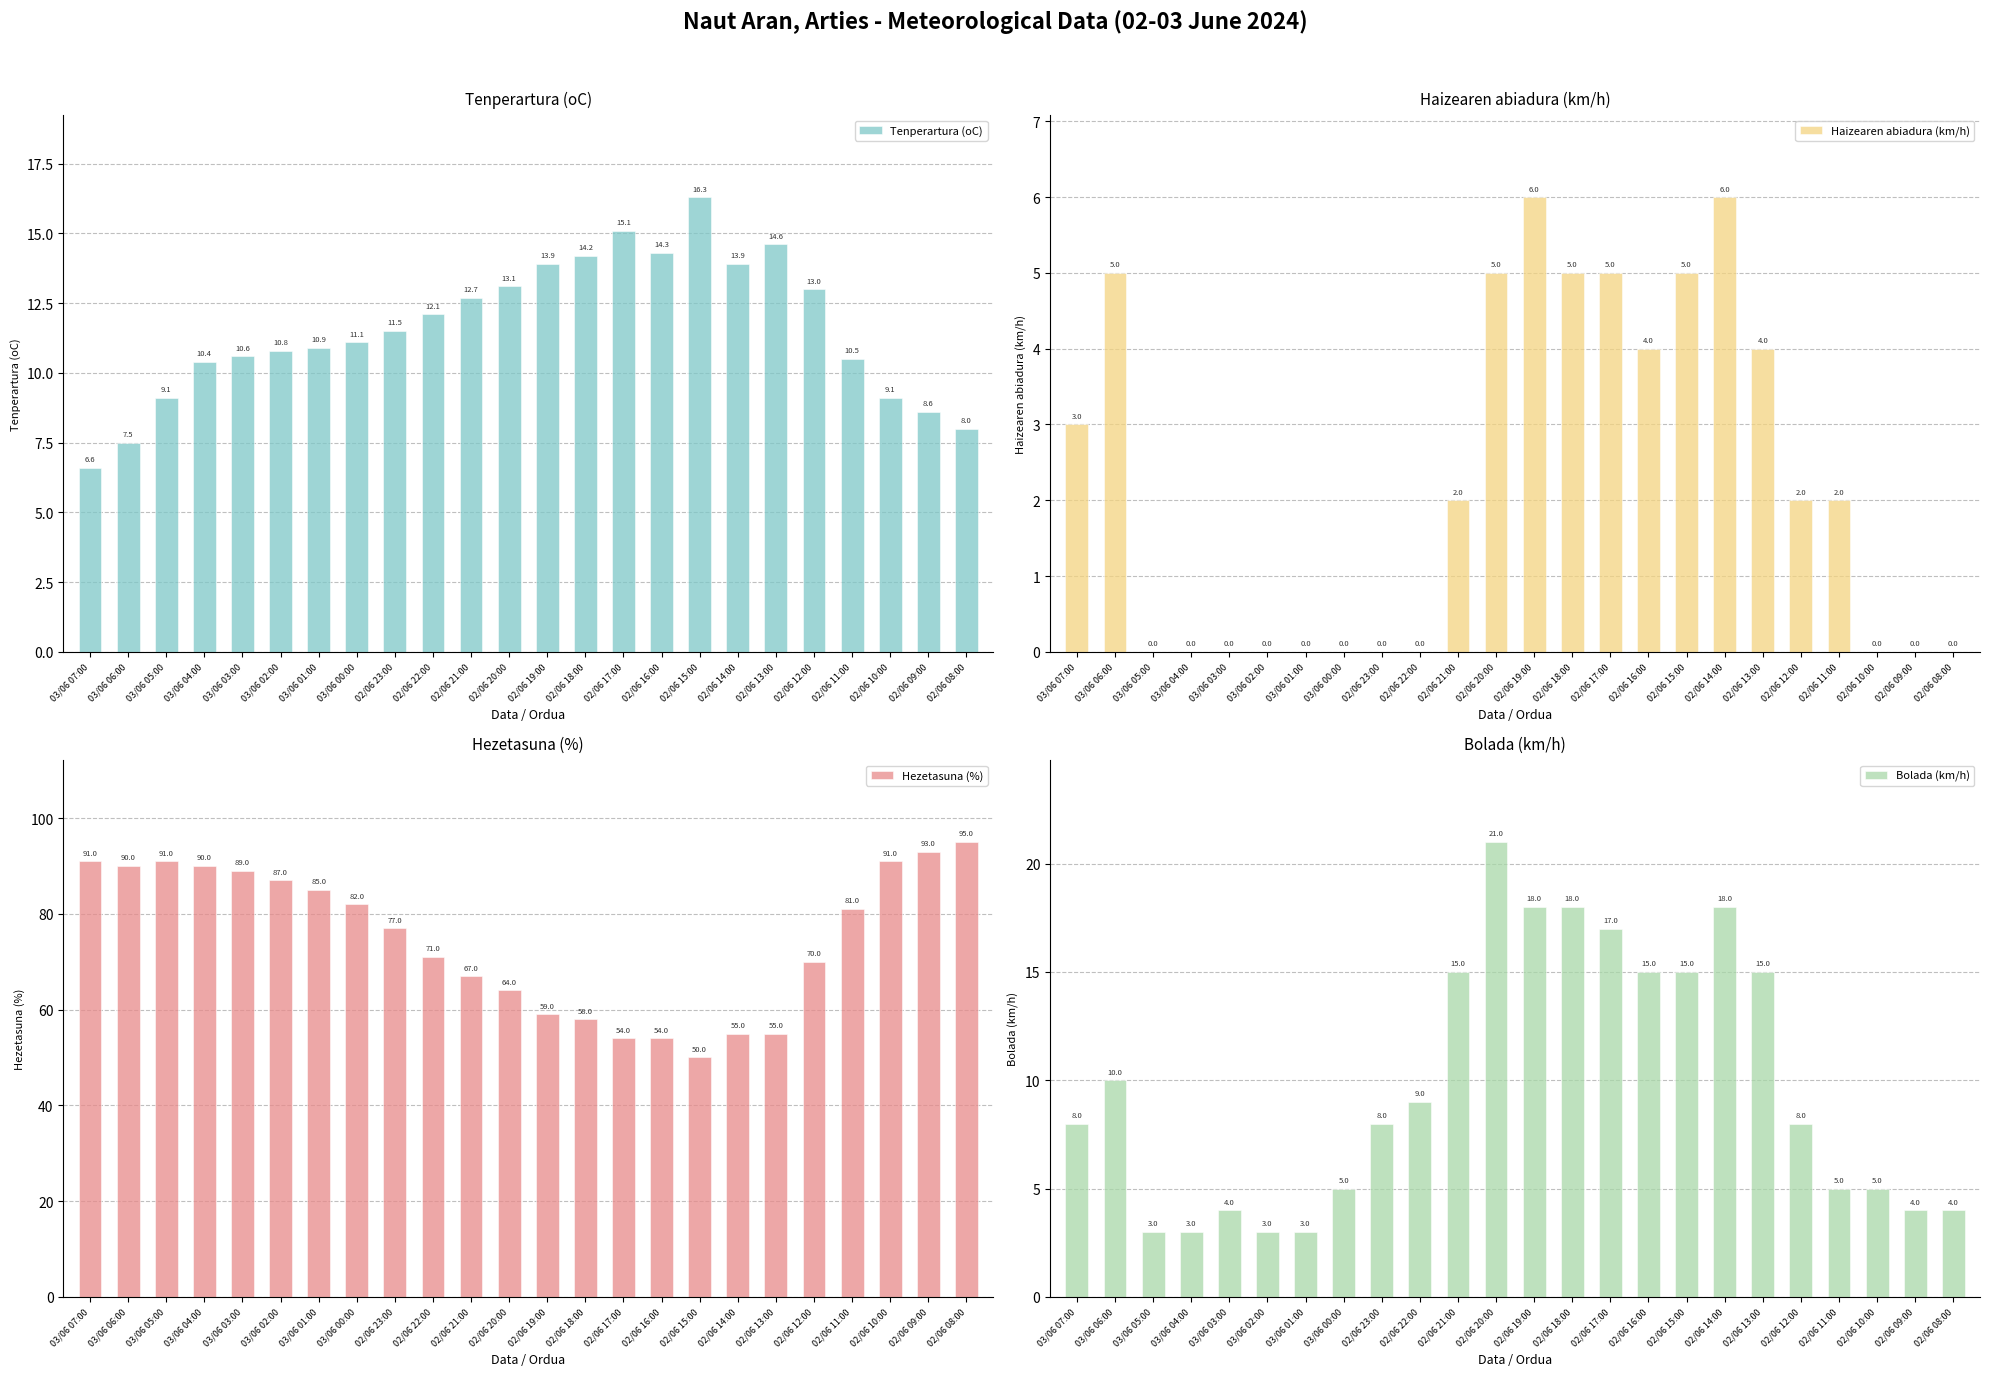

The value of Hezetasuna (%) at 02/06 10:00 is 151.3. True or false?

False